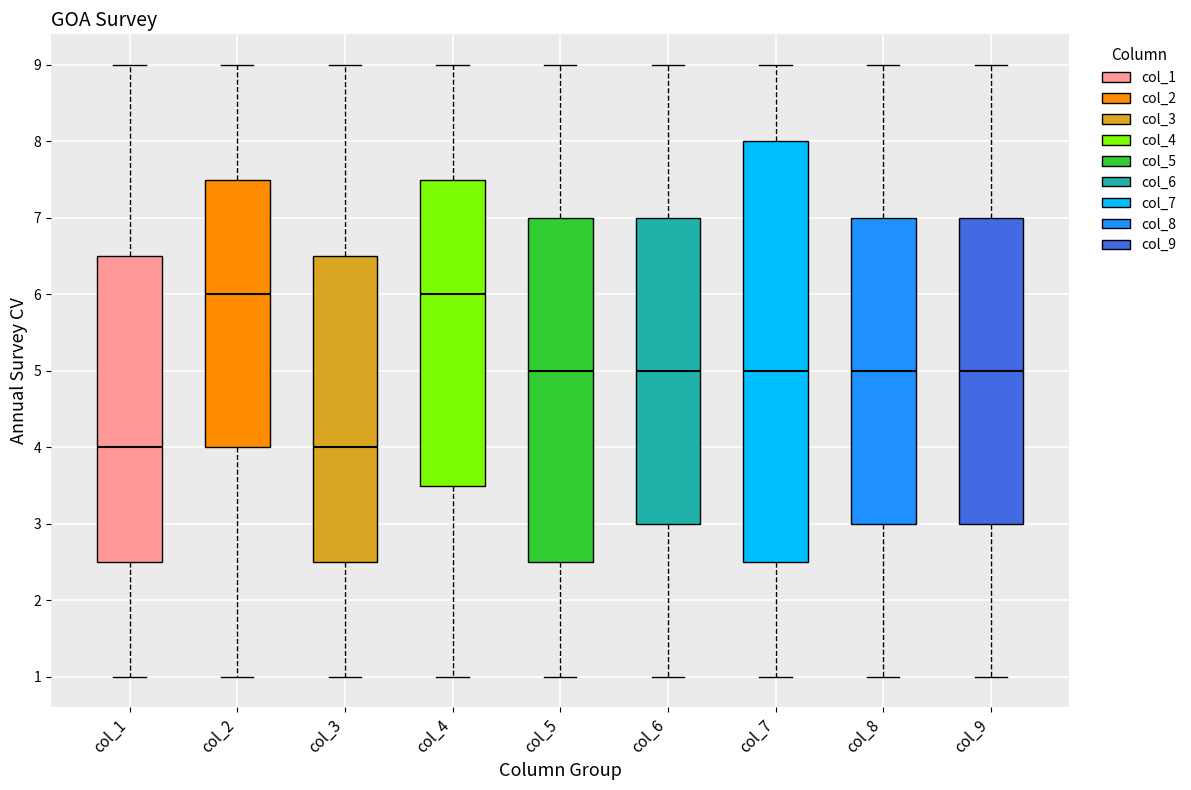

Where does the lower whisker of the box for col_1 end on the y-axis? The values are not printed on the chart, so give them approximately, as read against the axis.

1.0